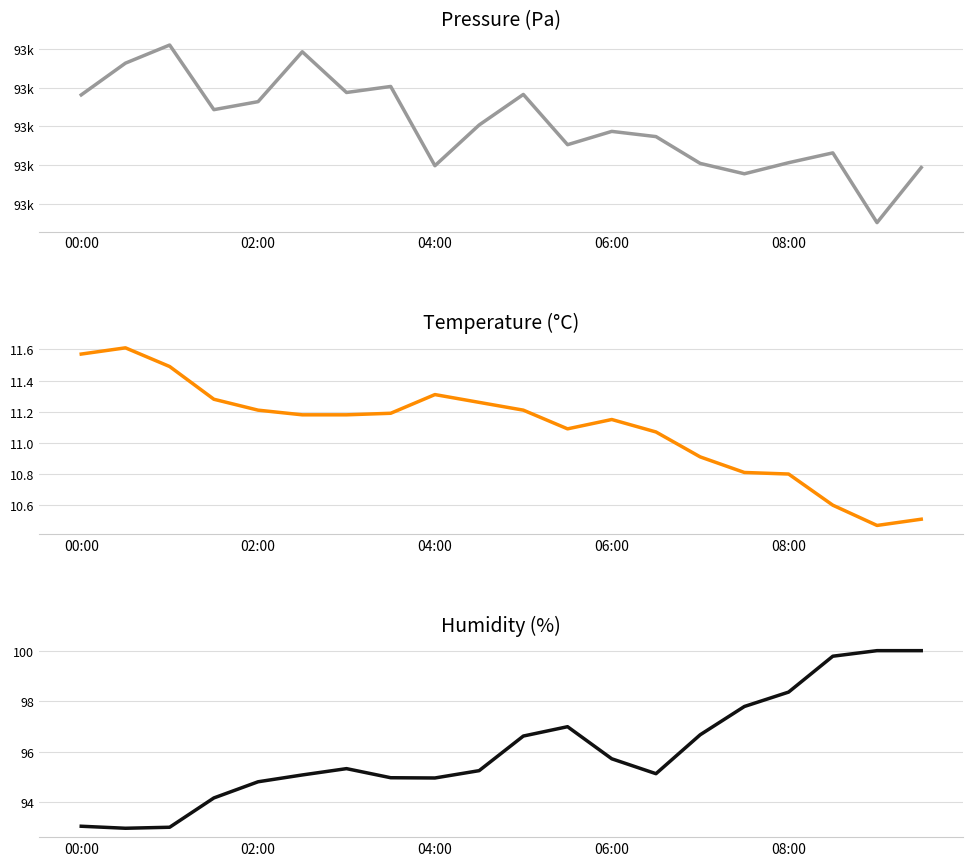

At which category does humidity reach its first local peak?

6